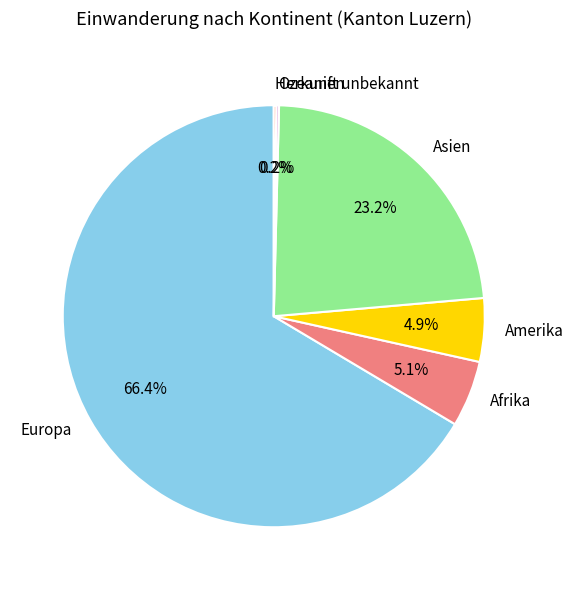

Do Afrika and Europa together represent more than half of the pie?

Yes